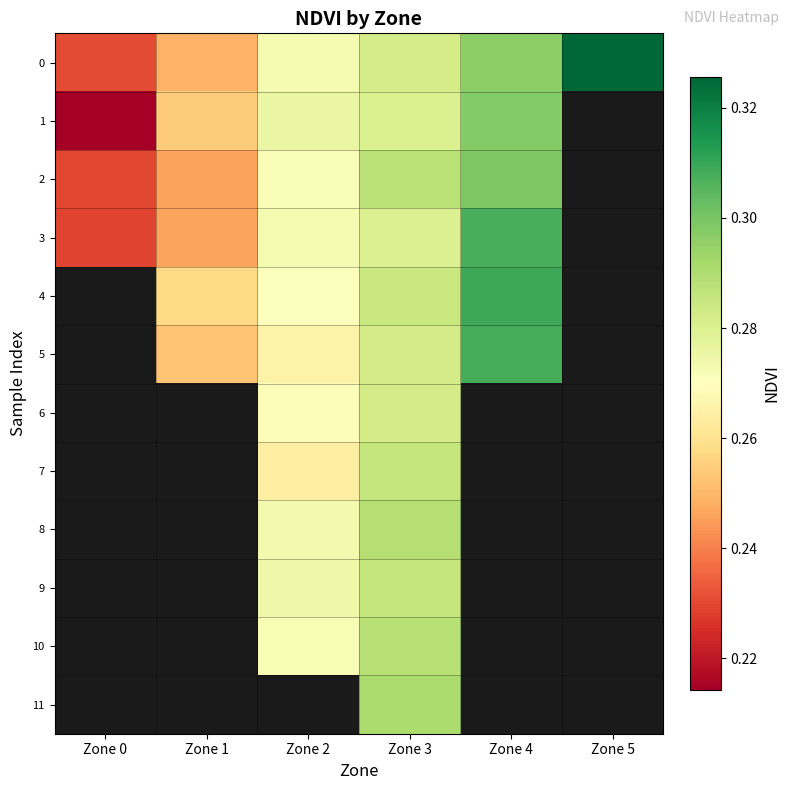

Which has a higher value, Zone 1 or Zone 2?

Zone 2